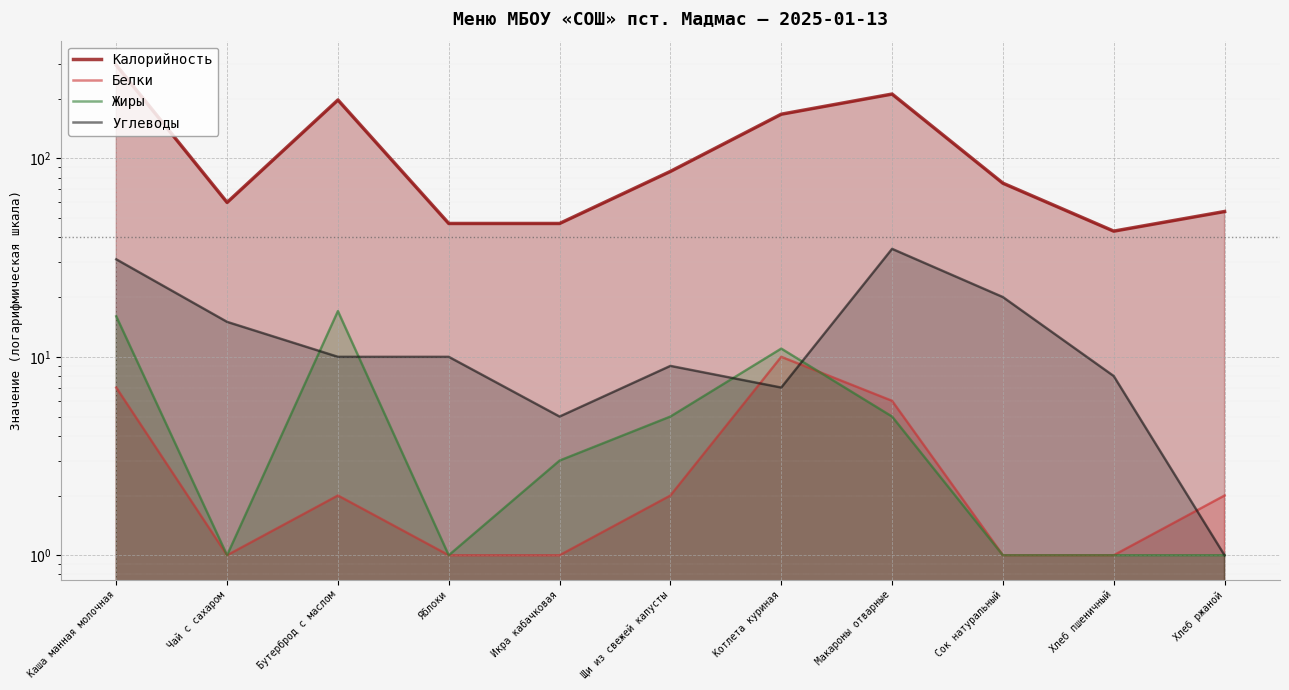

What is the total value across all series at Яблоки?

59